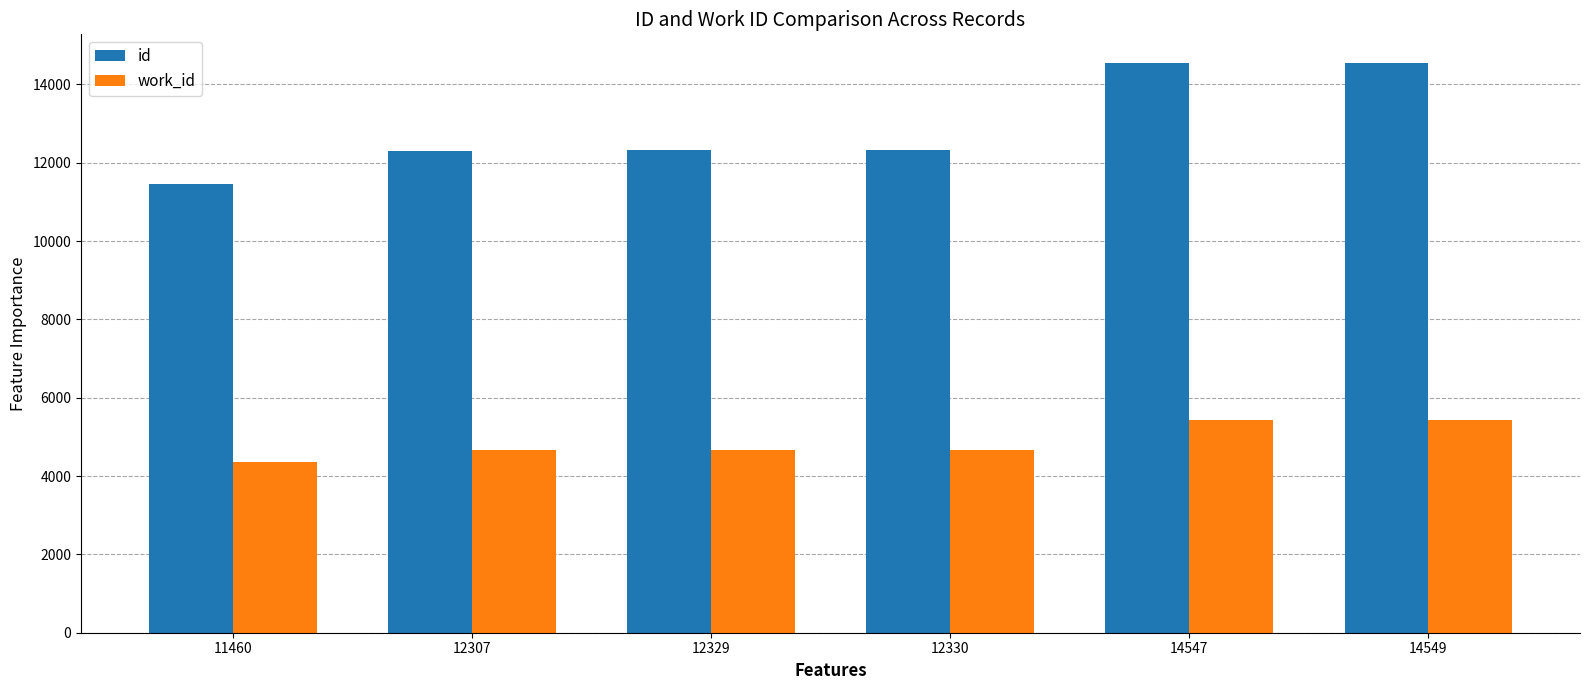

True or false: id has a value of 4786 at 12329.

False